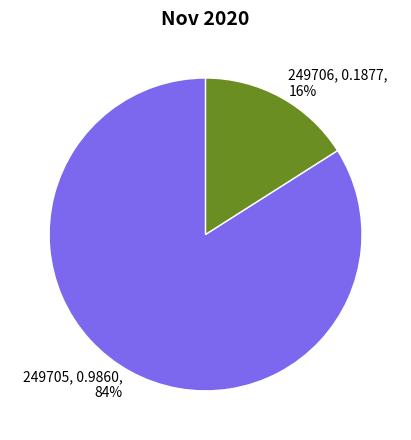

Which slice is the largest?

249705